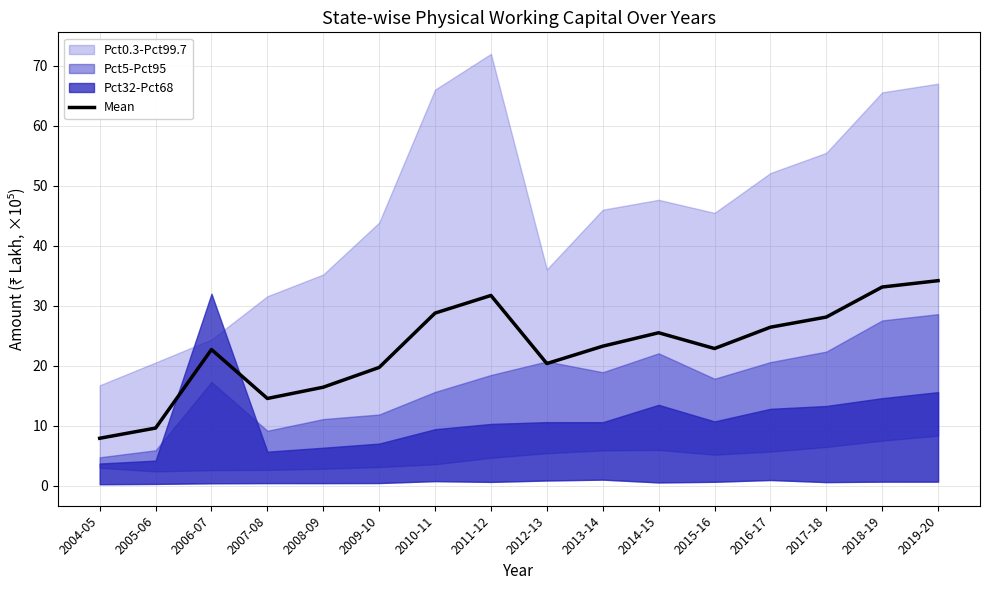

How many interior local peaks (higher than both neighbors) does the data have?

3